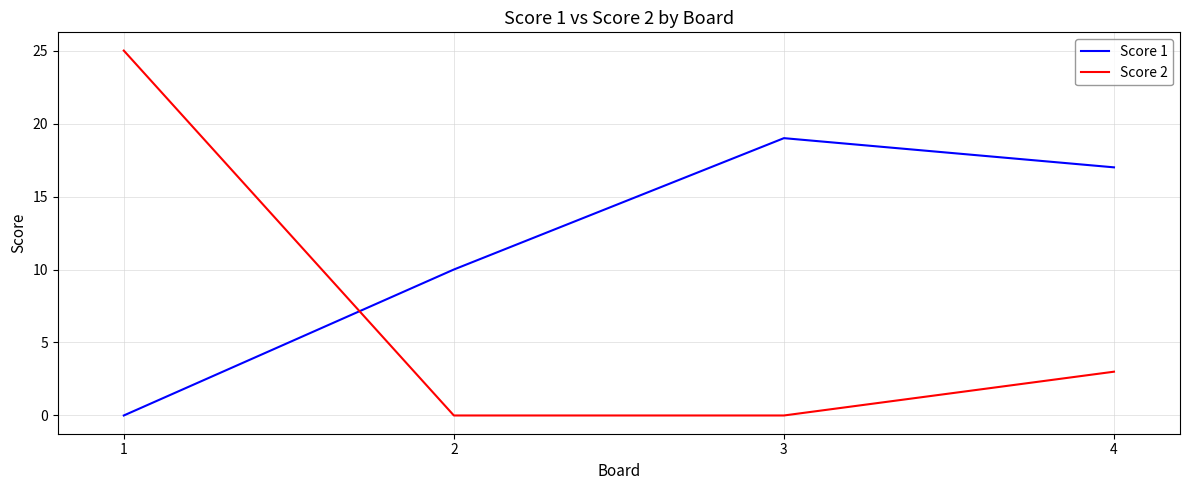

At which category is the sum across all series the highest?

1